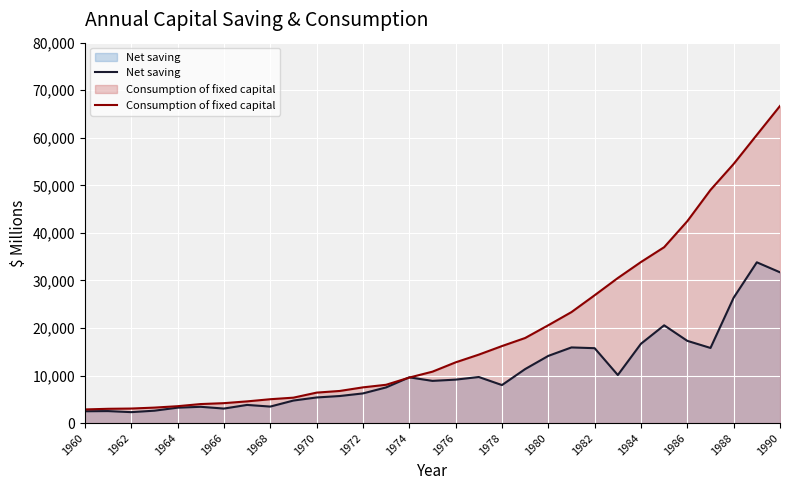

What is the minimum value for Net saving?

2297